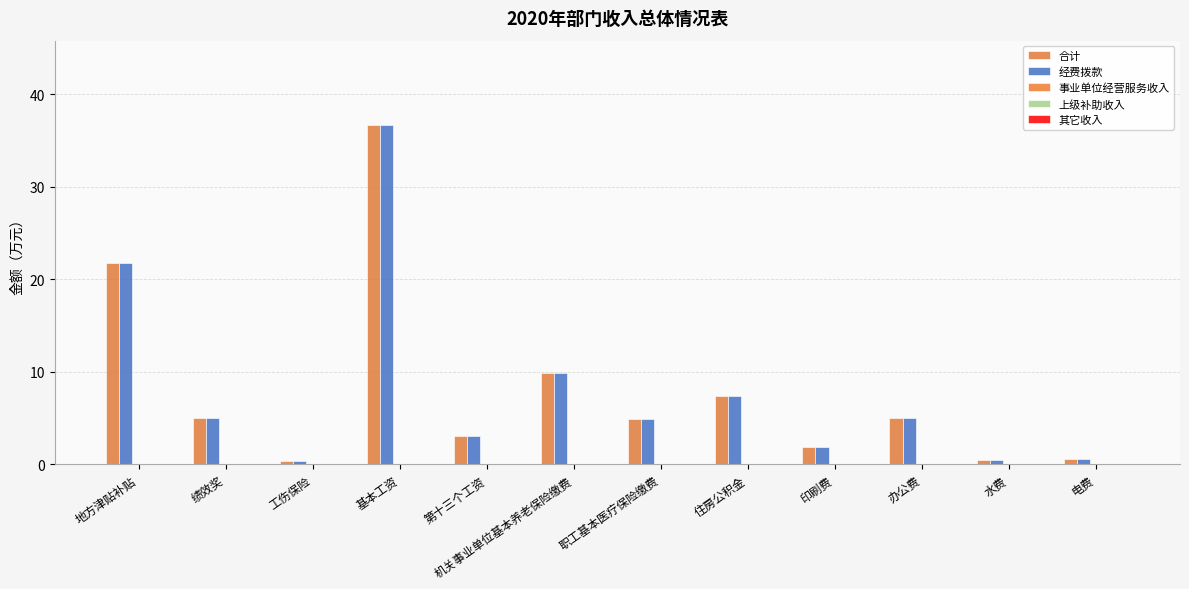

What is the total value across all series at 职工基本医疗保险缴费?

9.8